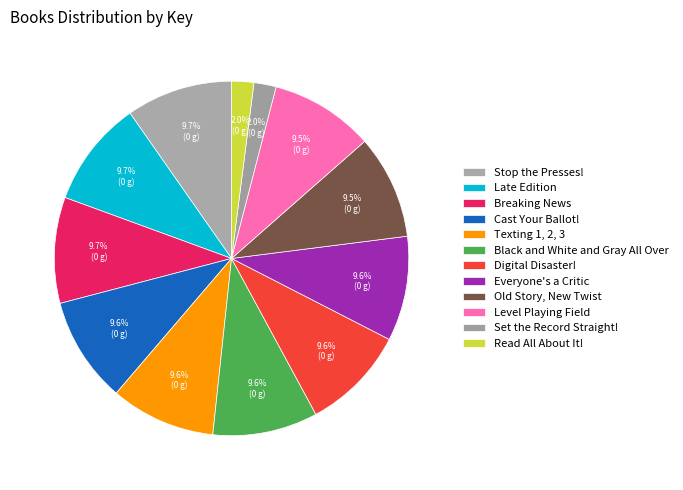

What is the change in value from Late Edition to Everyone's a Critic?

-6584842